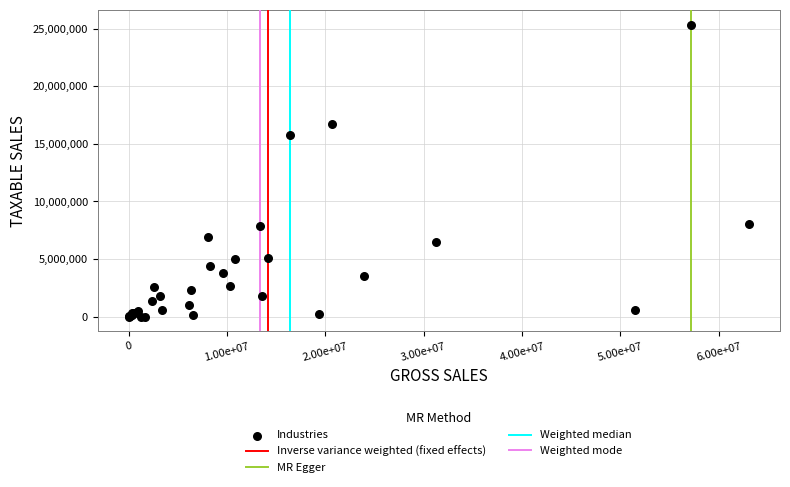

What Y value in the scatter plot is closest to 12683842?

15792958